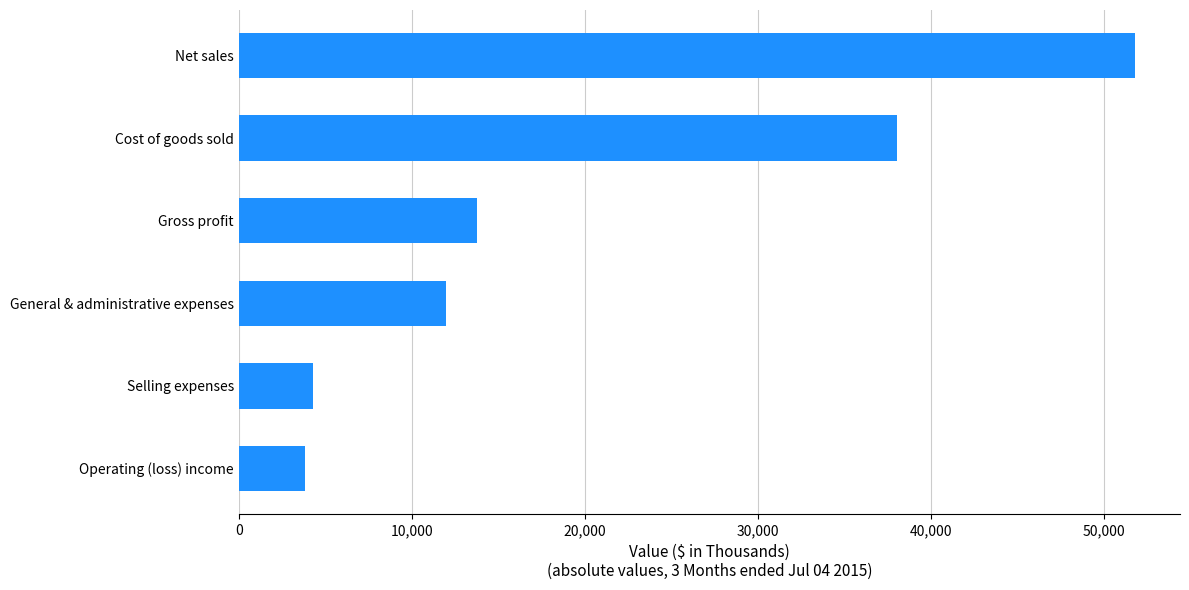

What is the change in value from Selling expenses to Cost of goods sold?

+33728